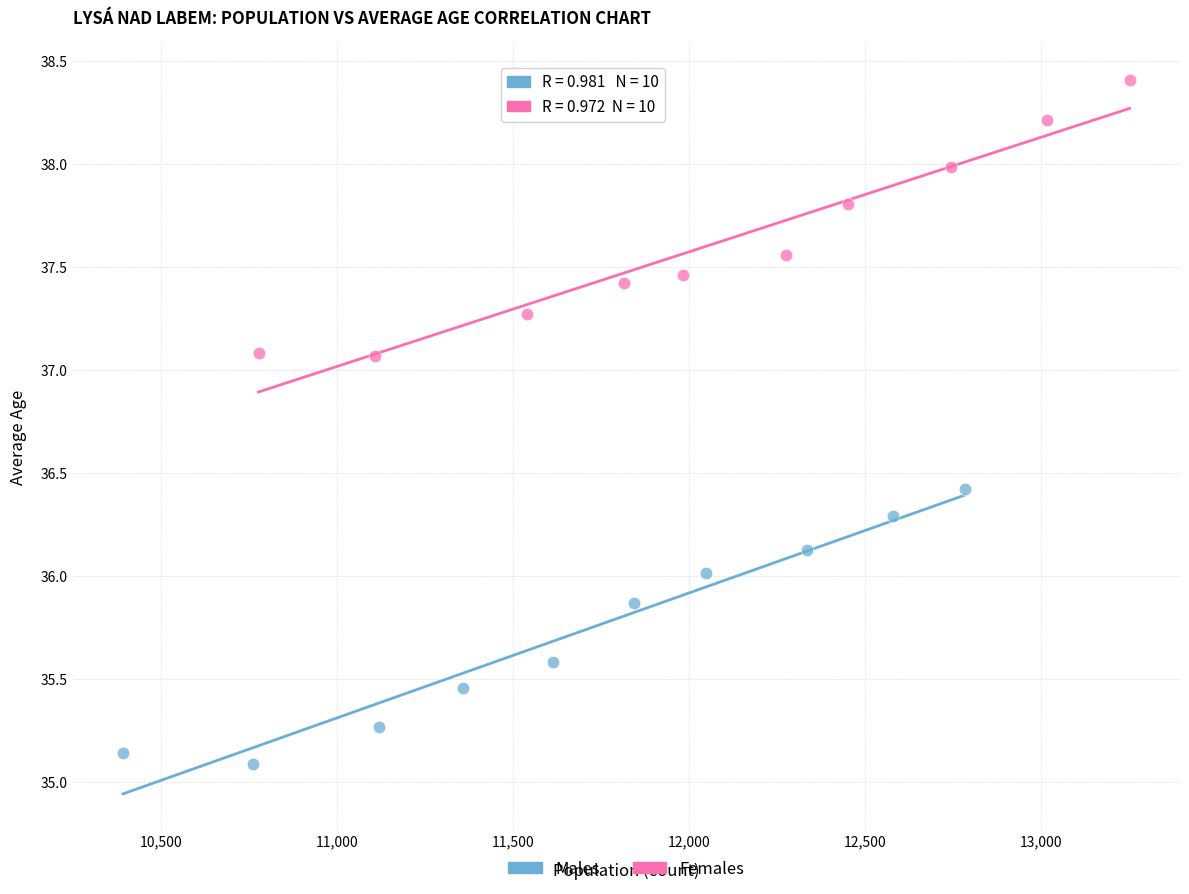

Which series contains the highest Y value?

Females